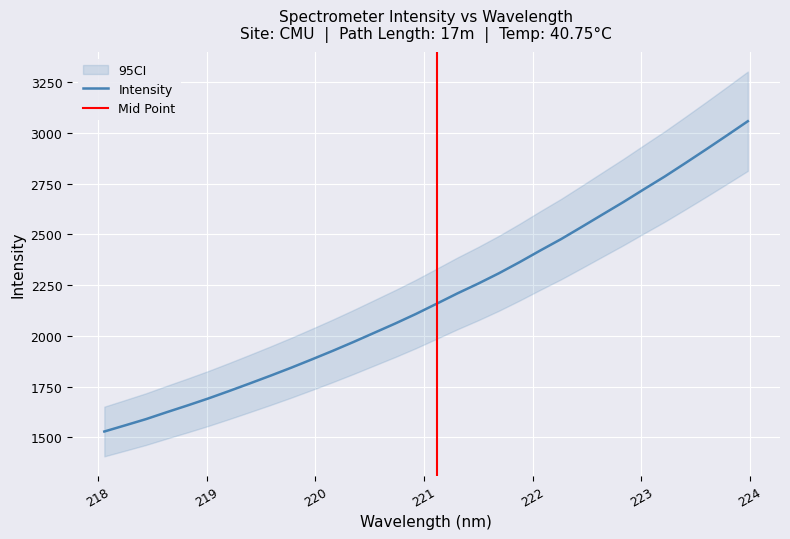

How many lines are shown in the chart?

1